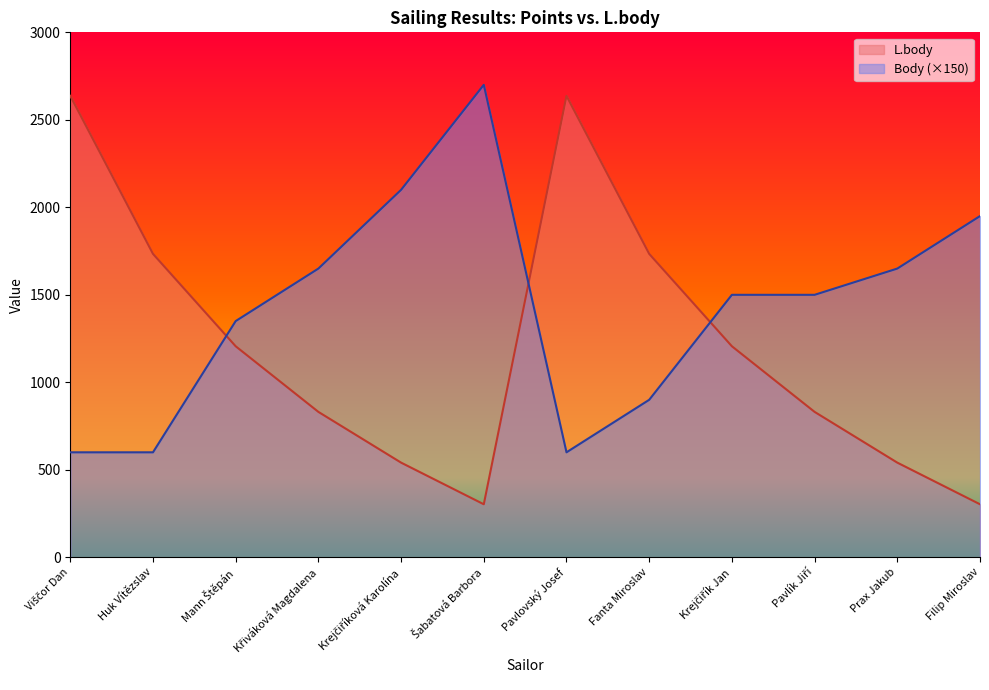

What is the average value of the Body series?

1425